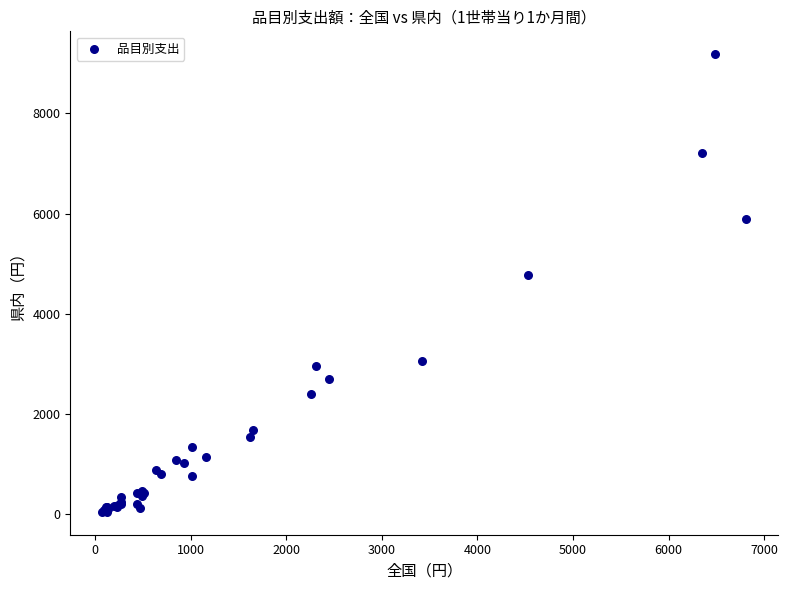

What Y value in the scatter plot is closest to 4614?

4783